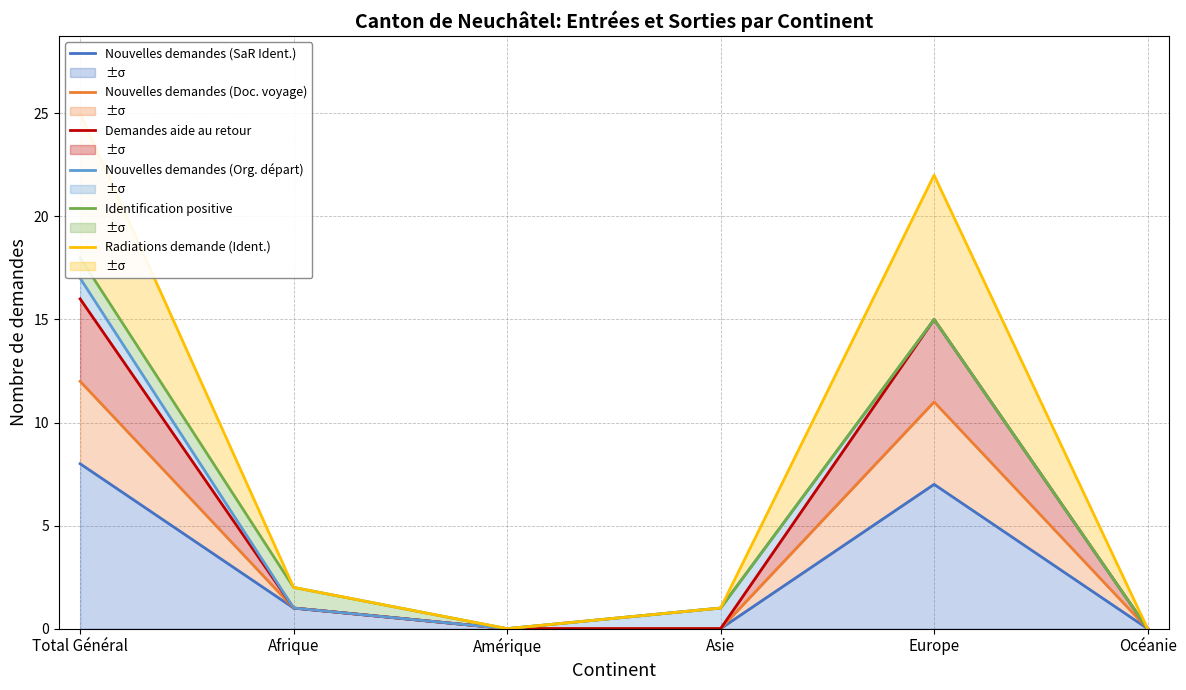

True or false: Radiations demande (Ident.) has more than 2 interior local peaks.

False